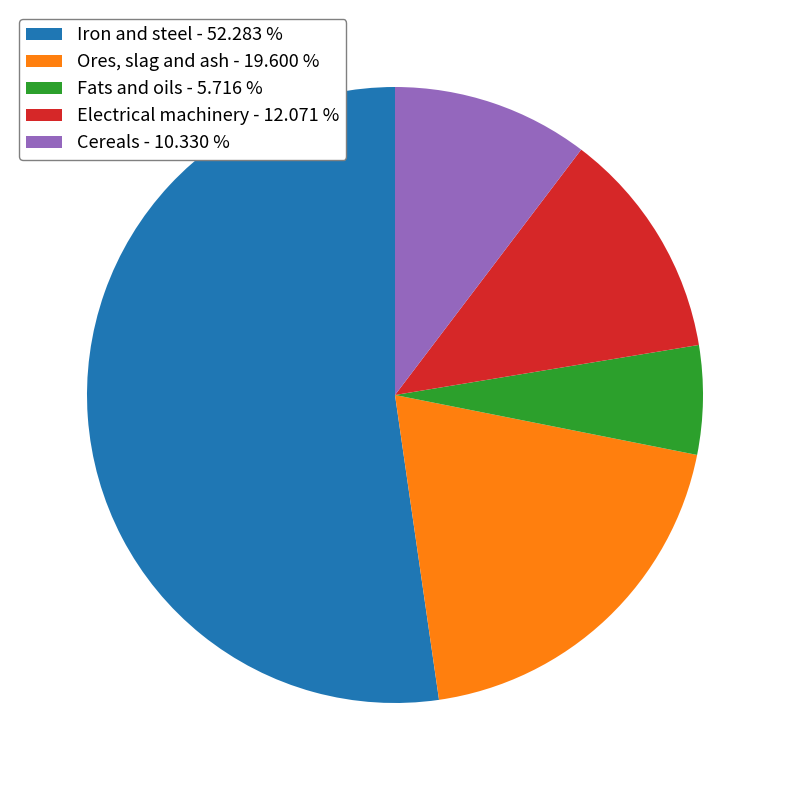

Rank the categories by value from lowest to highest.

Fats and oils, Cereals, Electrical machinery, Ores, slag and ash, Iron and steel